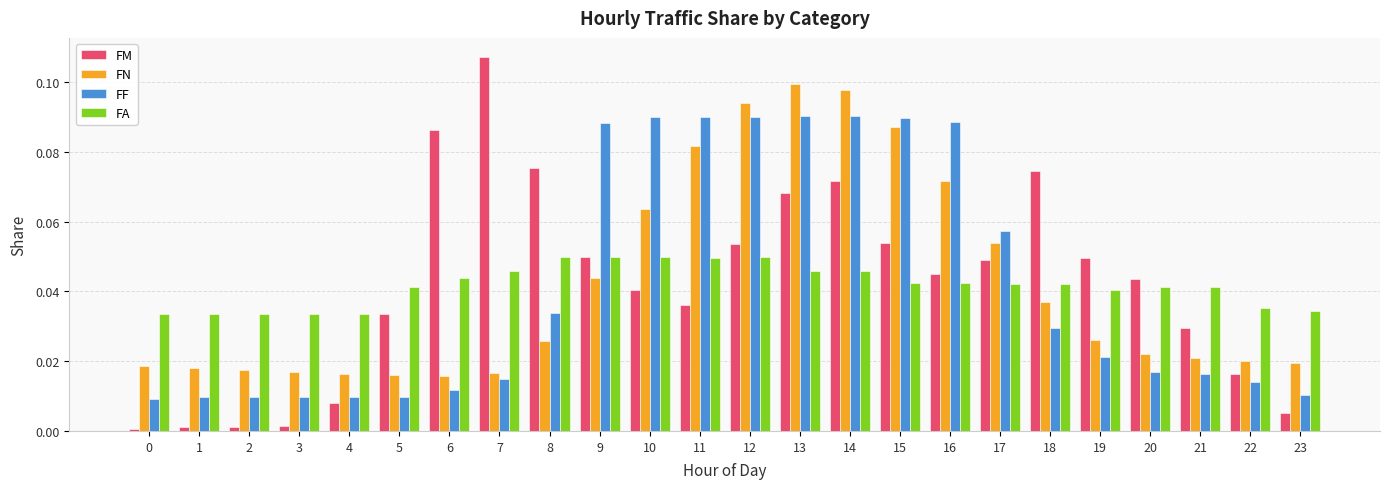

Which series has the largest range (max minus min)?

FM